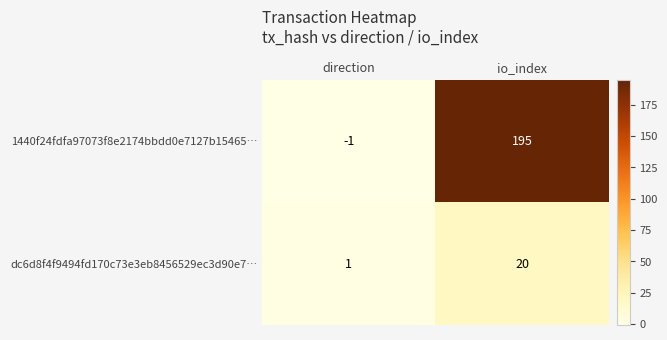

Which category has the lowest value across all series?

direction